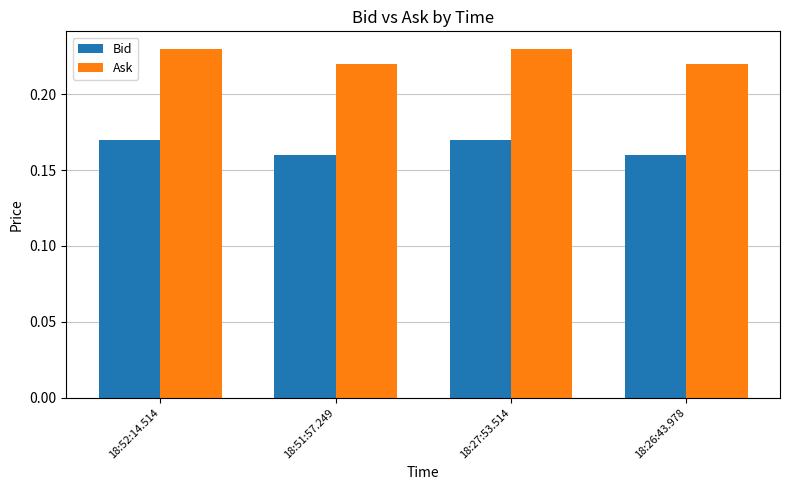

What is the label of the 4th bar from the left?

18:26:43.978